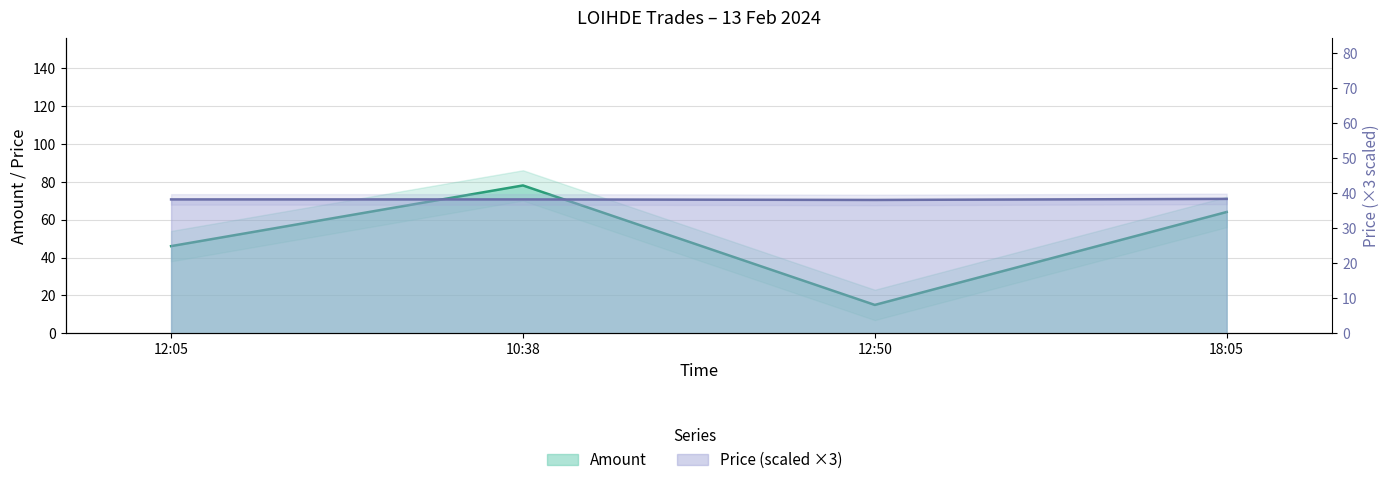

What is the value of the Price point at the 1st from the left?

38.2